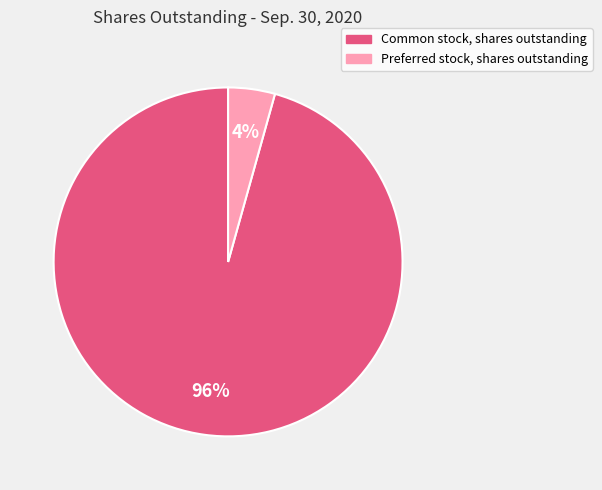

Which slice is the smallest?

Preferred stock, shares outstanding